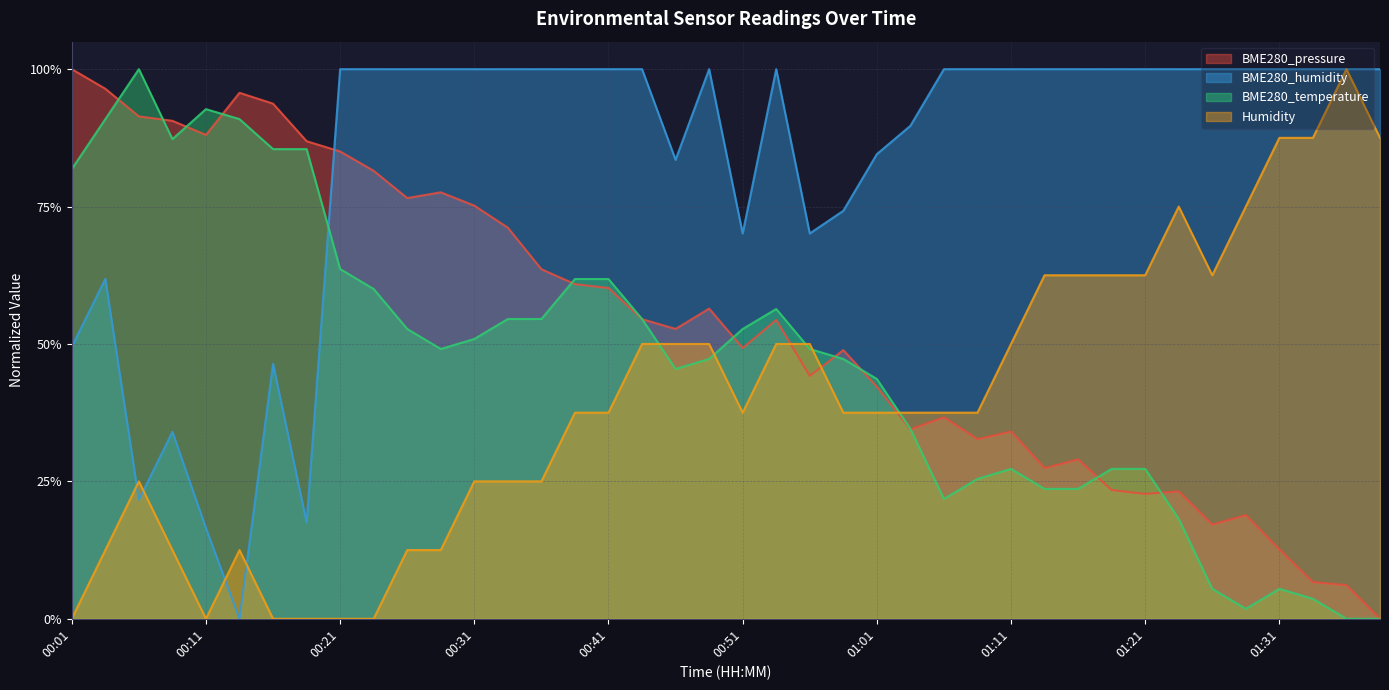

What are all the series names shown in the legend?

BME280_pressure, BME280_humidity, BME280_temperature, Humidity